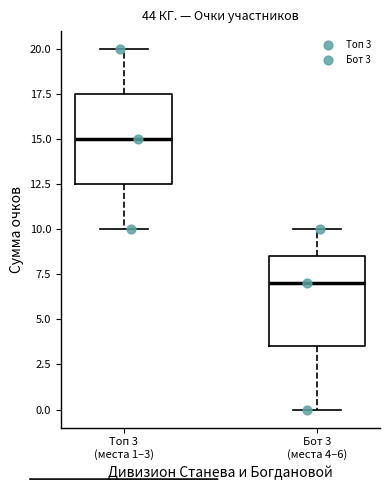

Where does the median line of the box for Топ 3 (места 1–3) sit on the y-axis? The values are not printed on the chart, so give them approximately, as read against the axis.

15.0